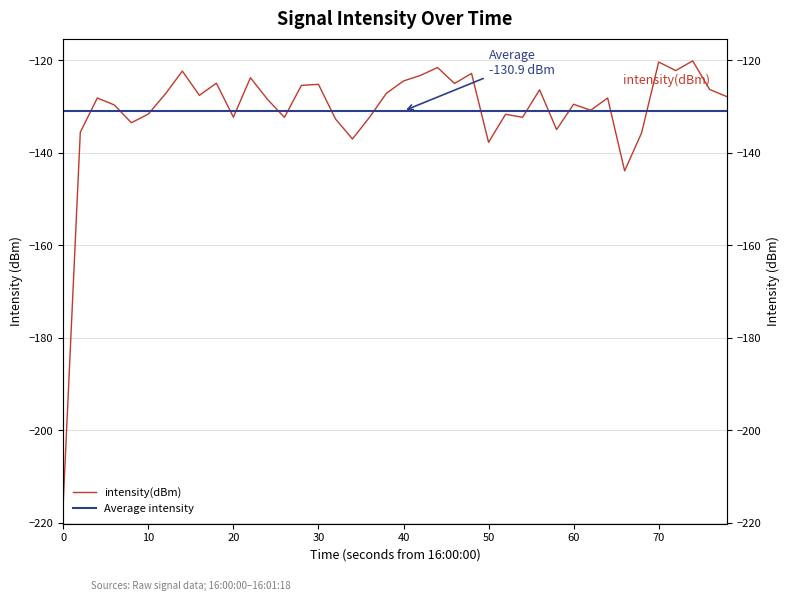

How many interior local valleys (lower than both neighbors) does the data have?

12